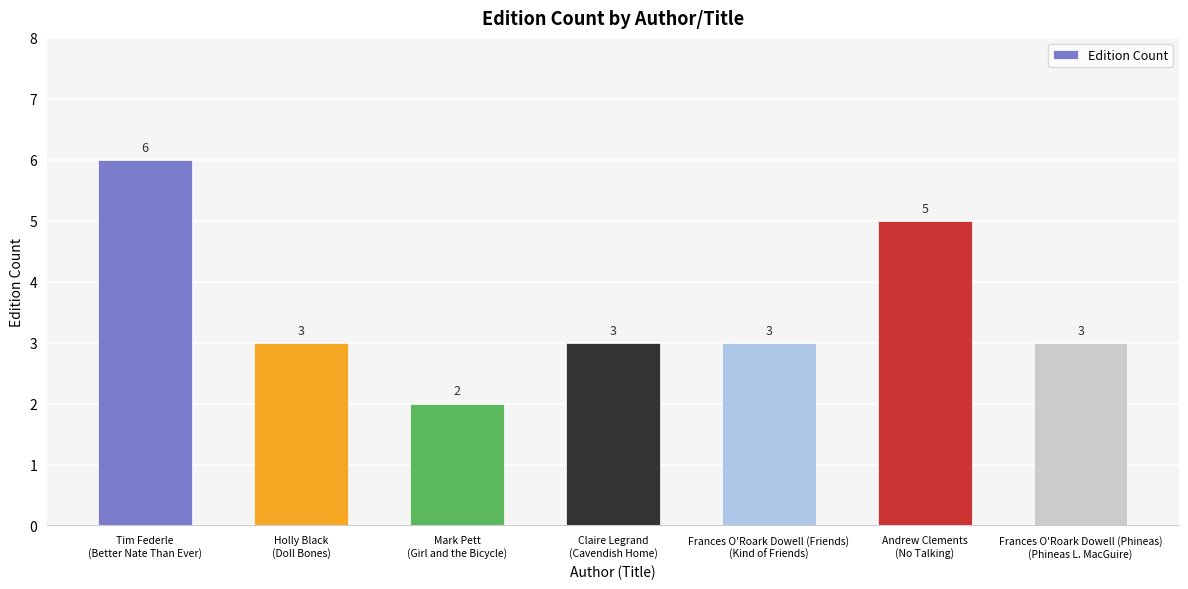

Where does the data first go above 3?

Tim Federle
(Better Nate Than Ever)